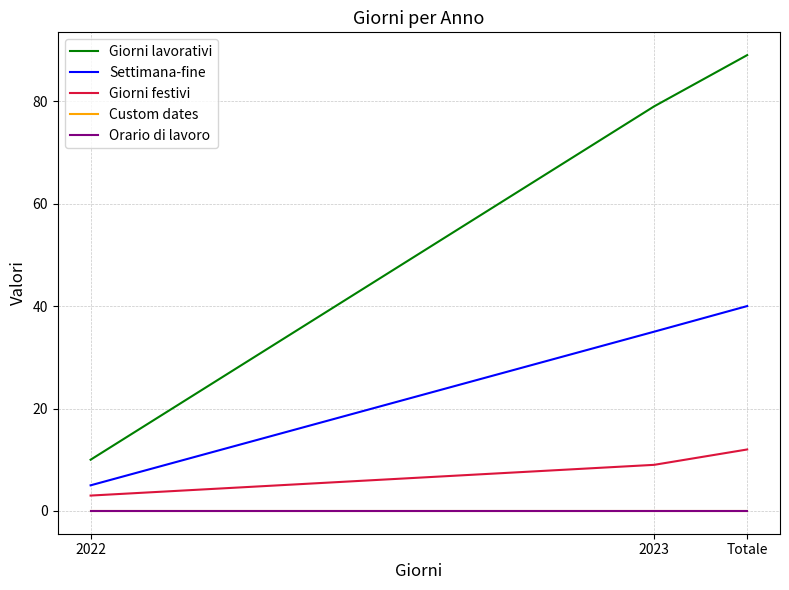

List the labels in order of Settimana-fine value, smallest first.

2022, 2023, Totale